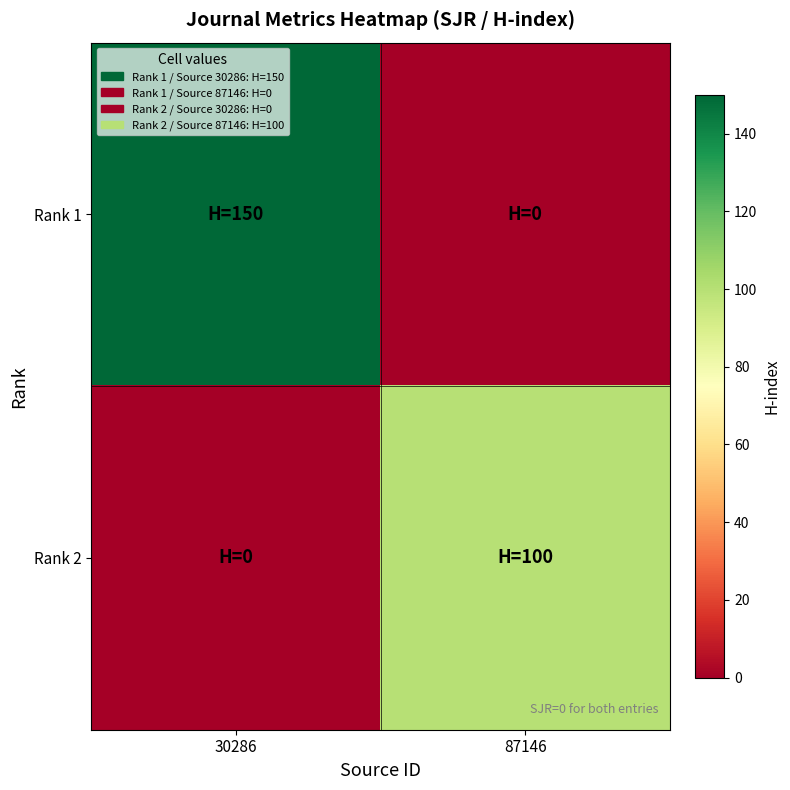

Reading right to left, extract all data points from this chart.

Rank 1: 87146=0	30286=150
Rank 2: 87146=100	30286=0